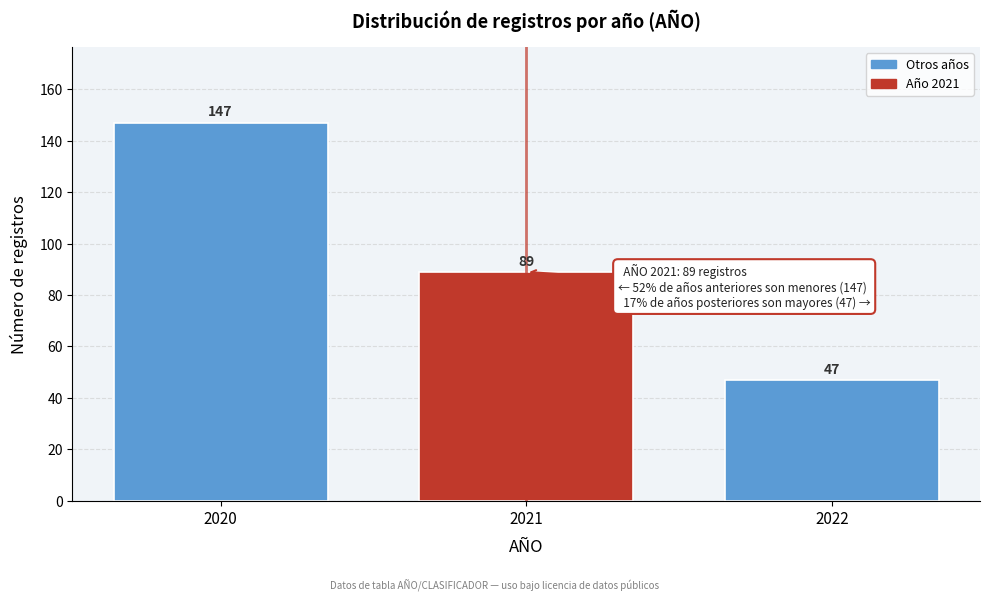

Reading left to right, transcribe all the data shown in this chart.

2020=147	2021=89	2022=47